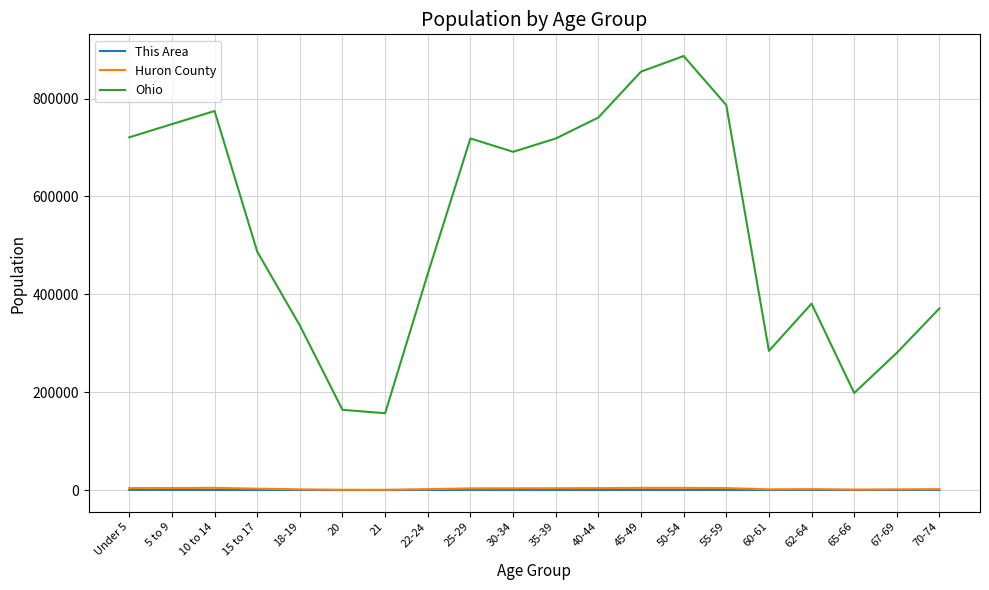

What is the maximum value shown in the chart?

887057